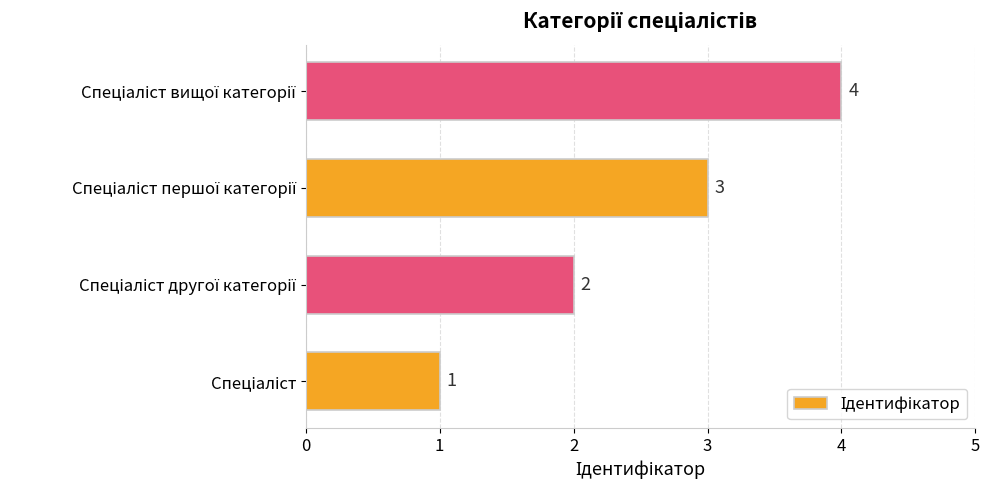

What is the difference between the maximum and minimum values?

3